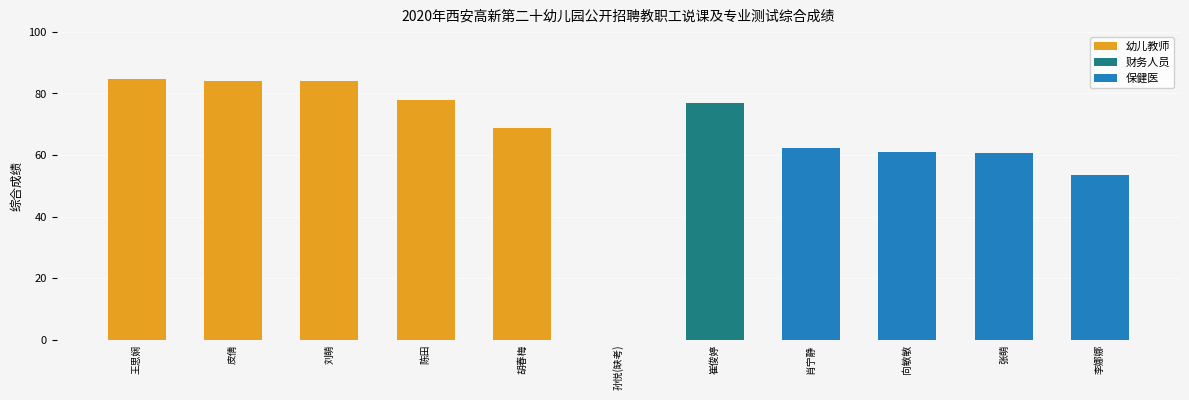

Count the number of categories in the chart.

11